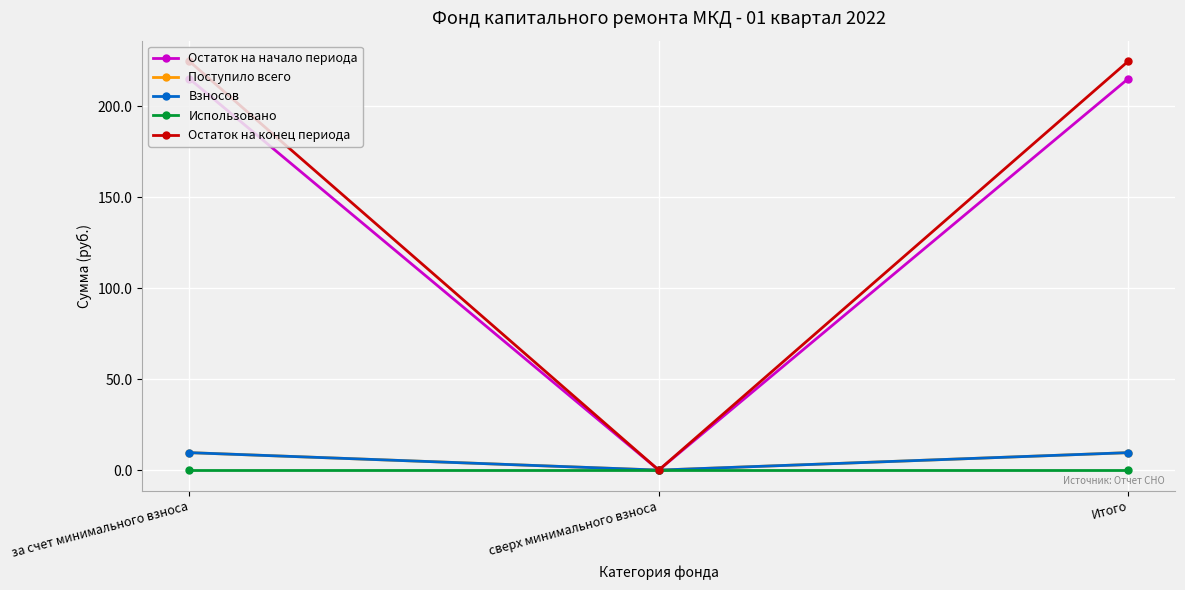

Reading left to right, transcribe all the data shown in this chart.

Остаток на начало периода: 215.2	0.0	215.2
Поступило всего: 9.6	0.0	9.6
Взносов: 9.6	0.0	9.6
Использовано: 0.0	0.0	0.0
Остаток на конец периода: 224.8	0.0	224.8